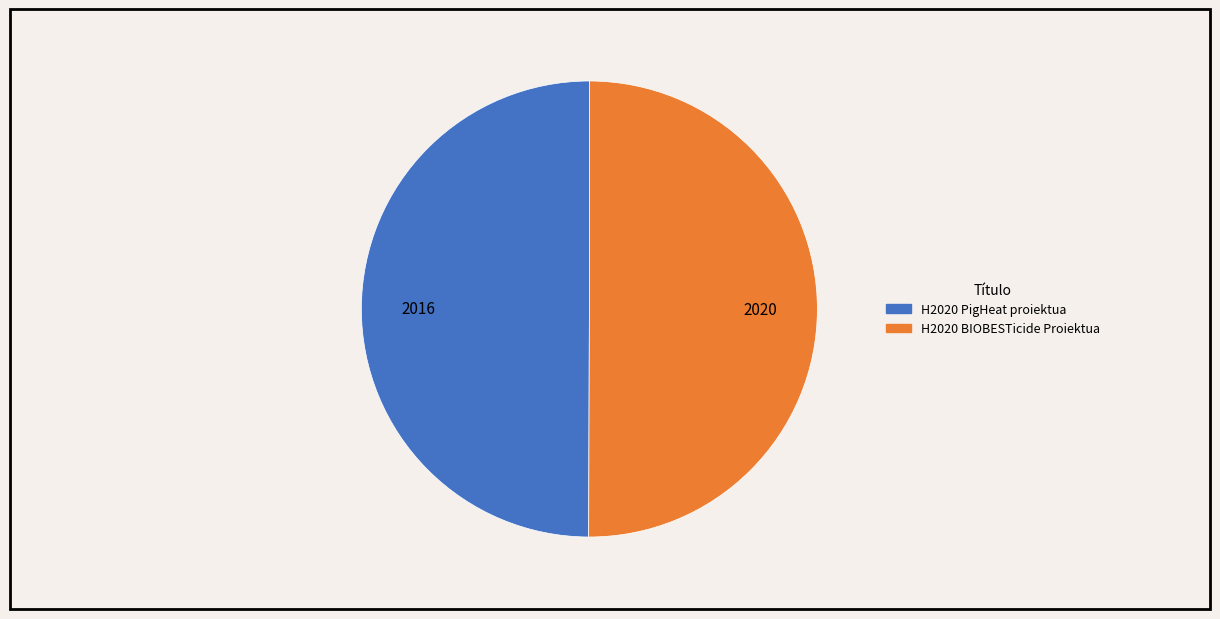

What is the ratio of the value at H2020 PigHeat proiektua to the value at H2020 BIOBESTicide Proiektua?

1.0